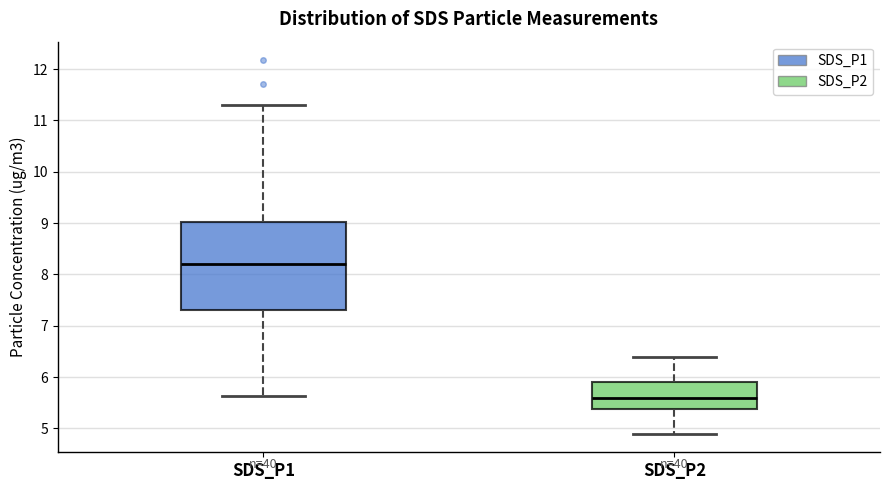

Reading left to right, read every box against the y-axis: the position of its median line, the range the box covers, and the ends of its whiskers. The values are not printed on the chart, so give them approximately, as read against the axis.

SDS_P1: median 8.2, box 7.3 to 9.0, whiskers 5.6 to 11.3
SDS_P2: median 5.6, box 5.4 to 5.9, whiskers 4.9 to 6.4